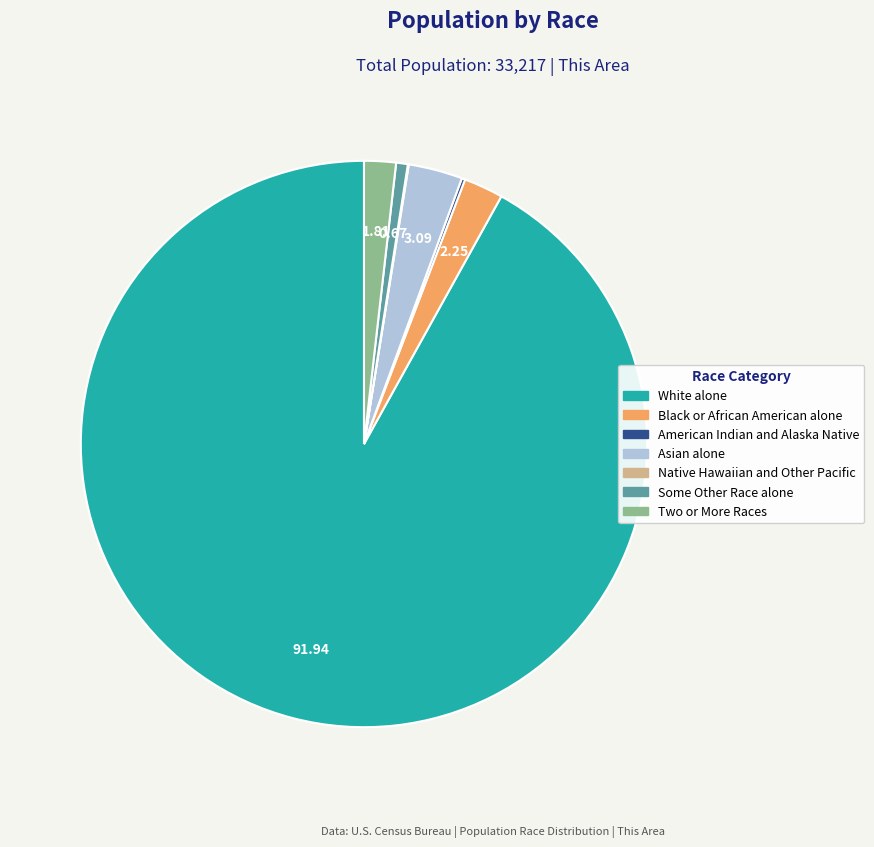

What is the largest slice in the pie chart?

White alone